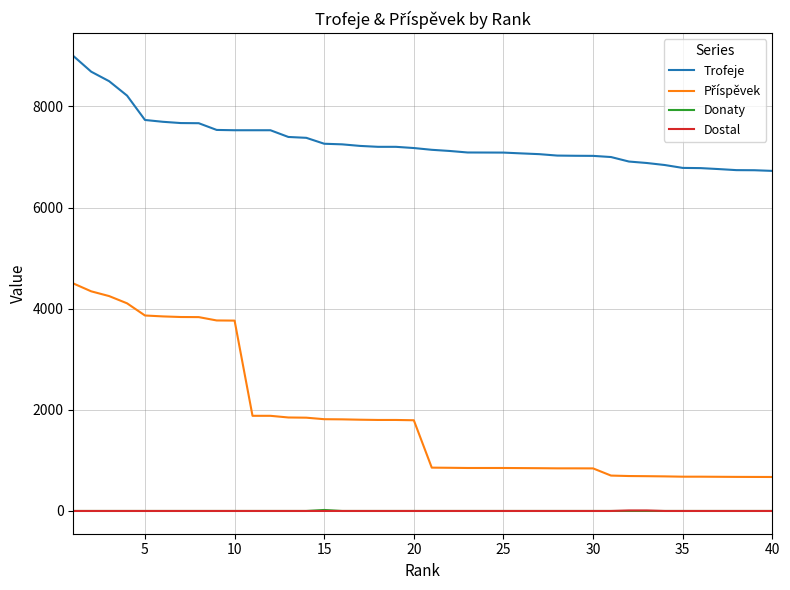

What is the difference between the maximum and minimum values in the Trofeje series?

2274